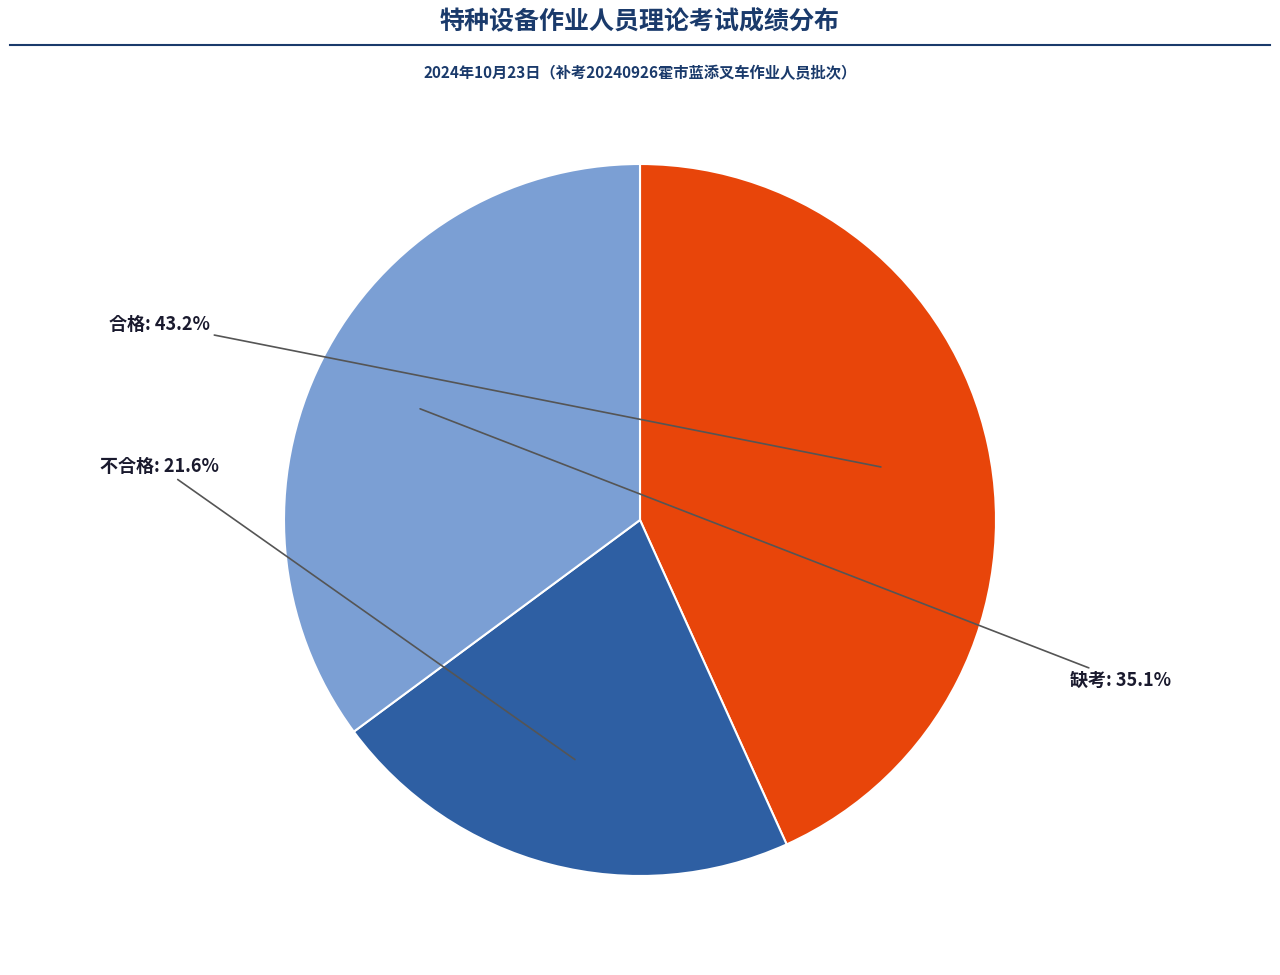

Count the number of slices in the pie.

3